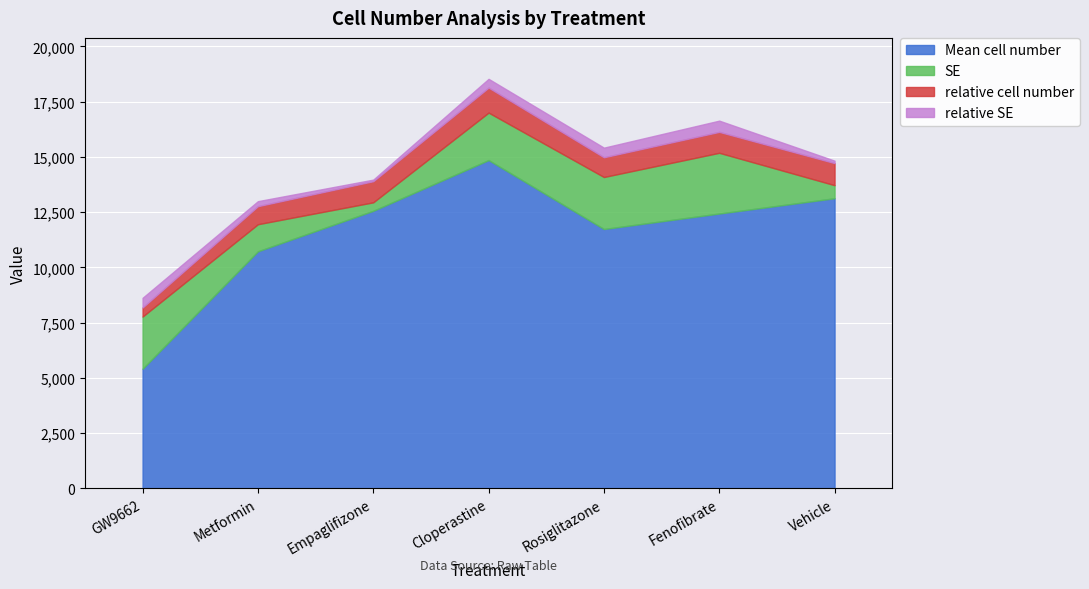

At which label is relative cell number closest to 0?

GW9662